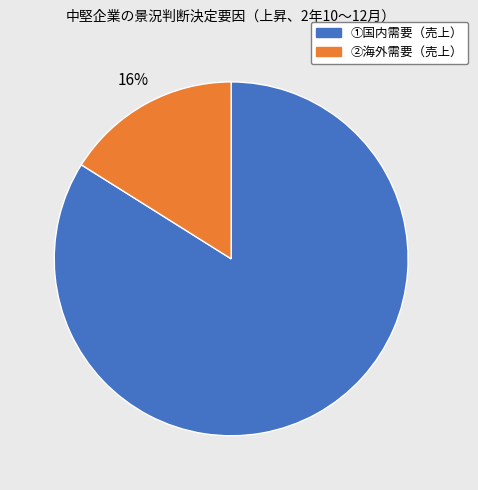

To the nearest percent, what percentage of the pie is ②海外需要（売上）?

16%